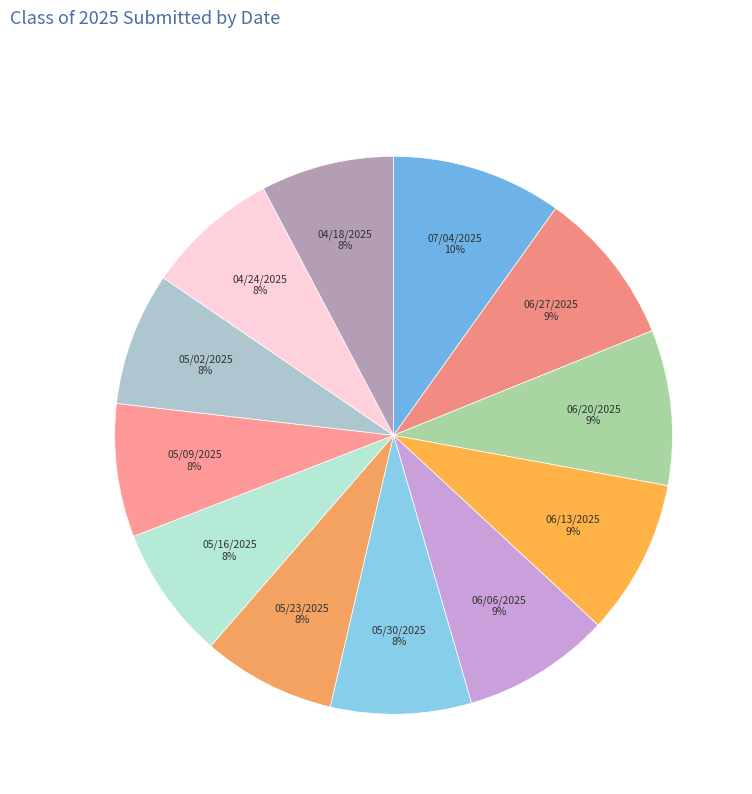

True or false: 05/30/2025 accounts for 1% of the total.

False